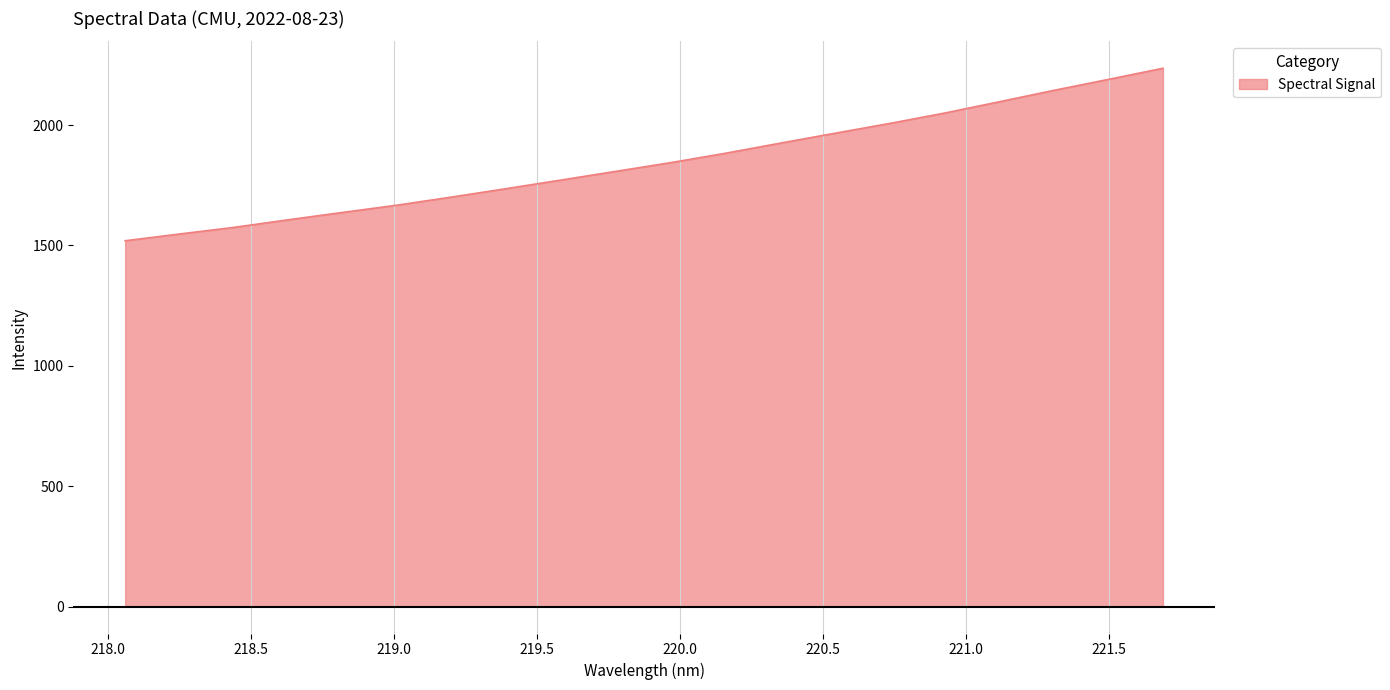

What is the difference between the maximum and minimum values?

716.4